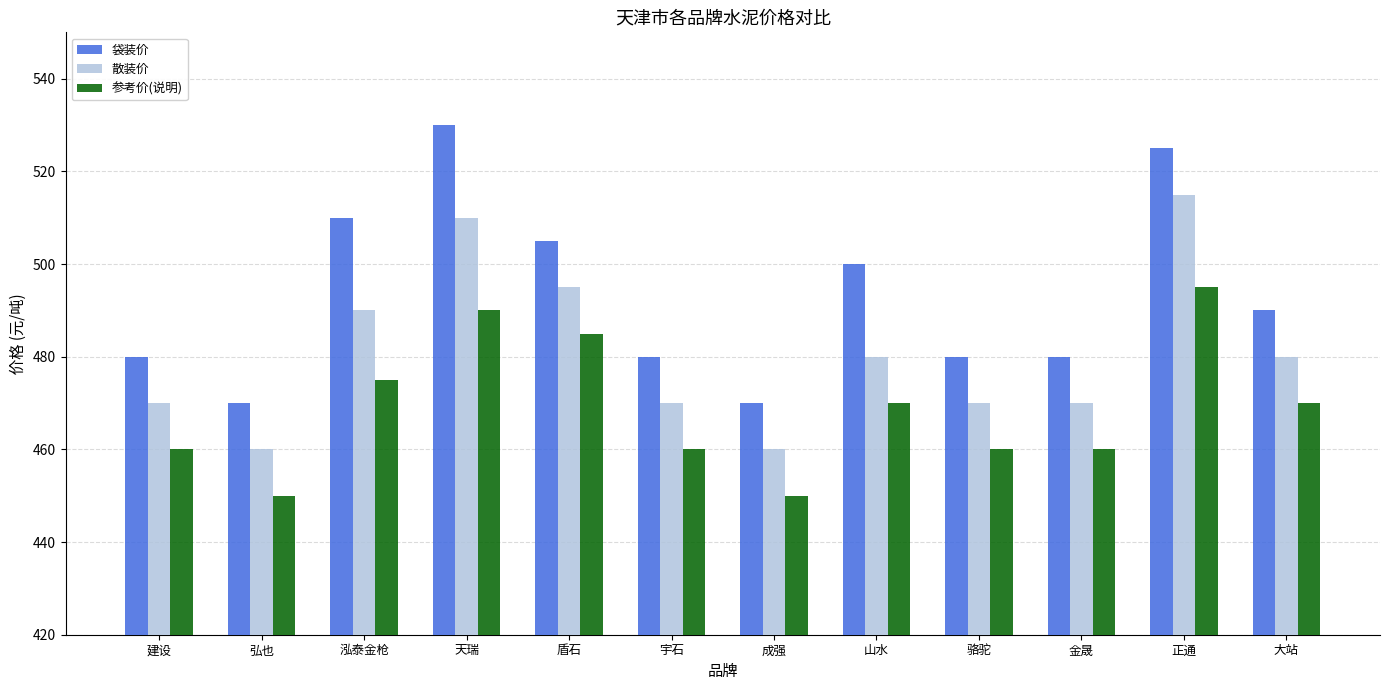

What is the sum of the 袋装价 values at 成强 and 泓泰金枪?

980